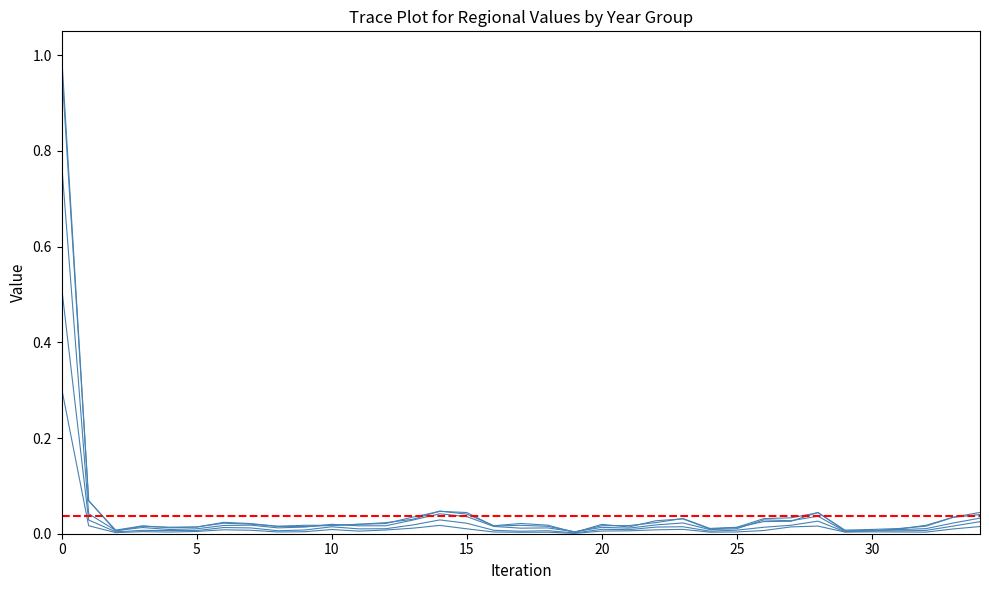

How many lines are shown in the chart?

5